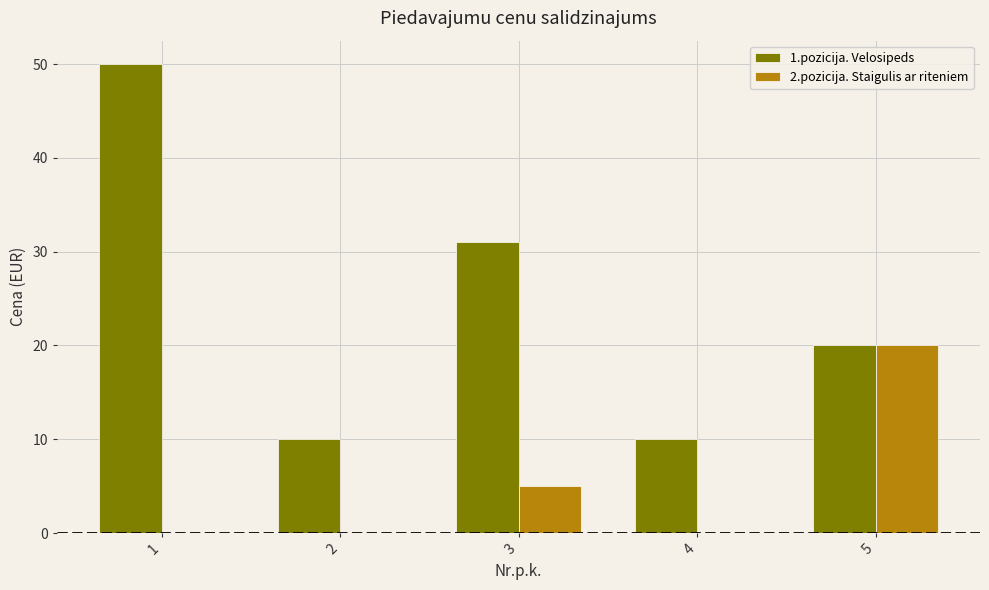

At which label is 1.pozicija. Velosipeds closest to 30?

3